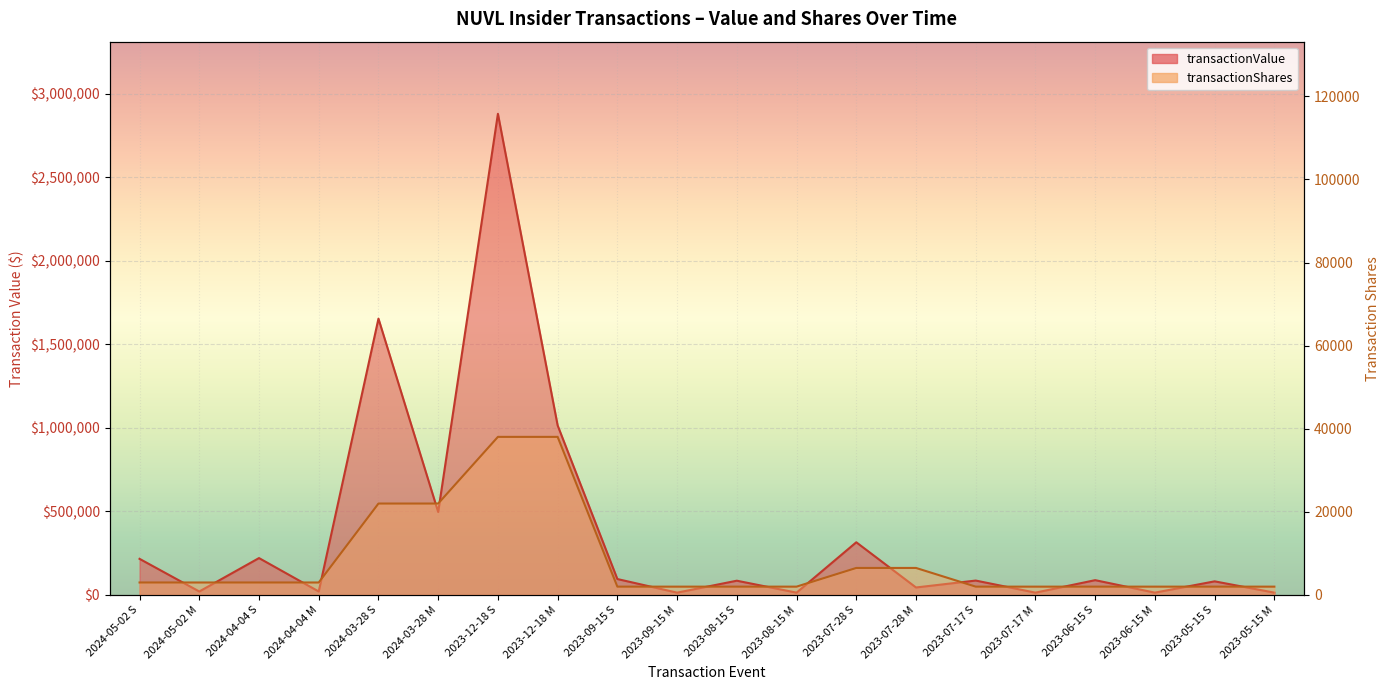

How many lines are shown in the chart?

2